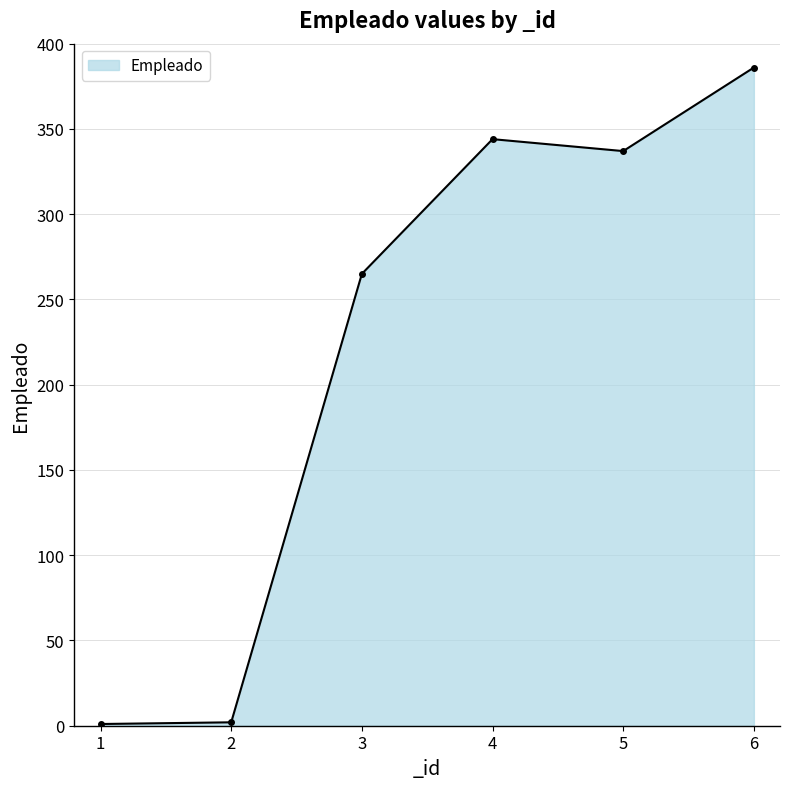

At which category does the chart reach its peak across all series?

6